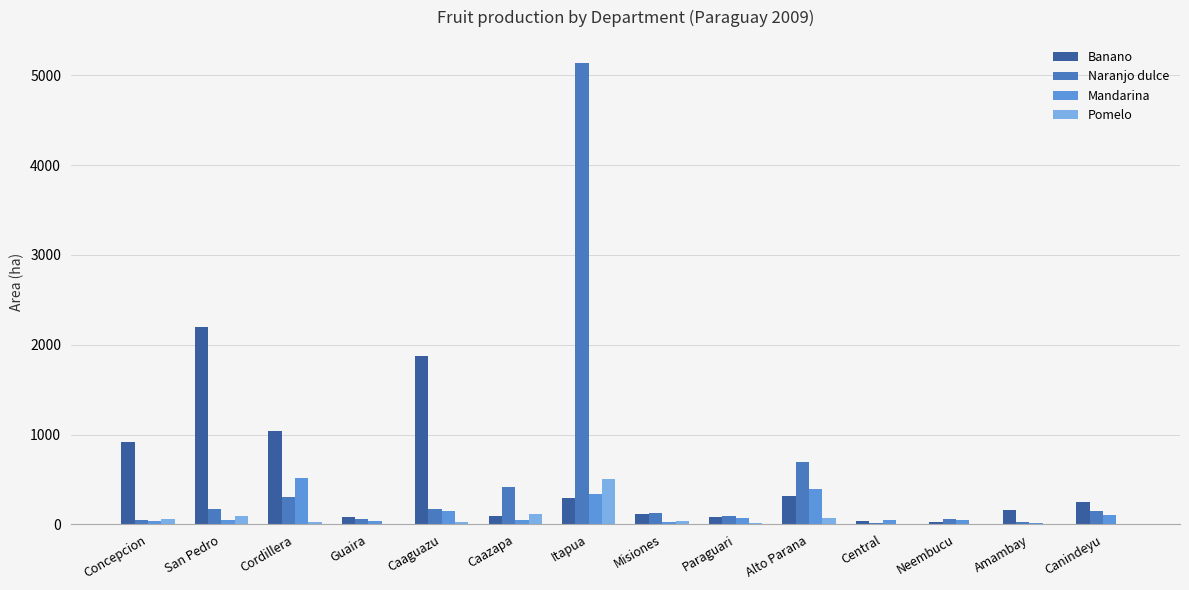

What is the sum of all Mandarina values?

1899